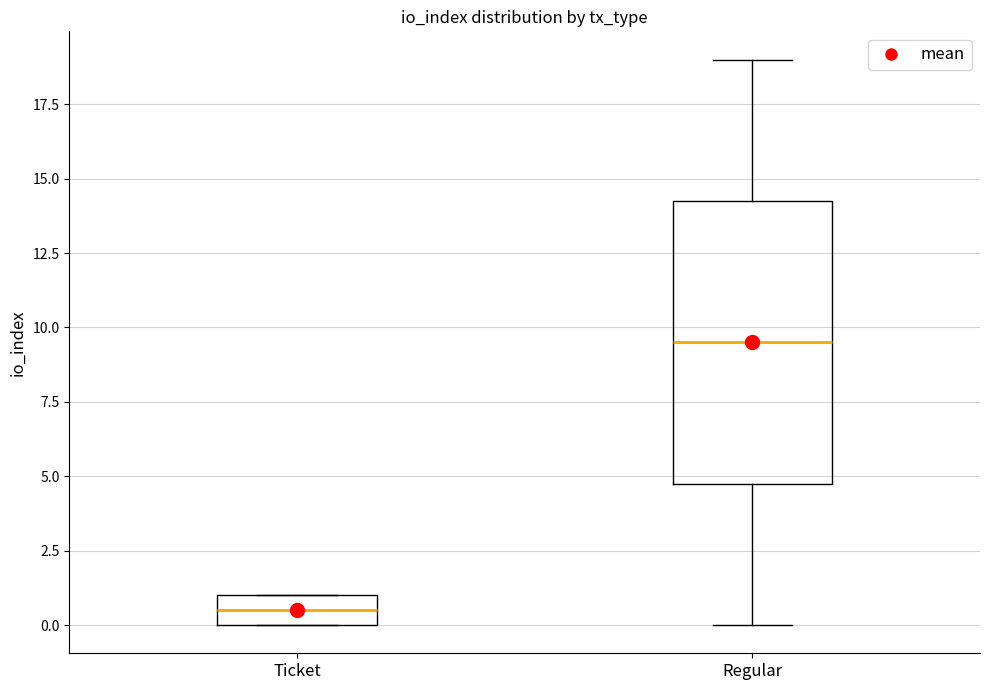

Where is the upper edge of the box for Ticket on the y-axis? The values are not printed on the chart, so give them approximately, as read against the axis.

1.0